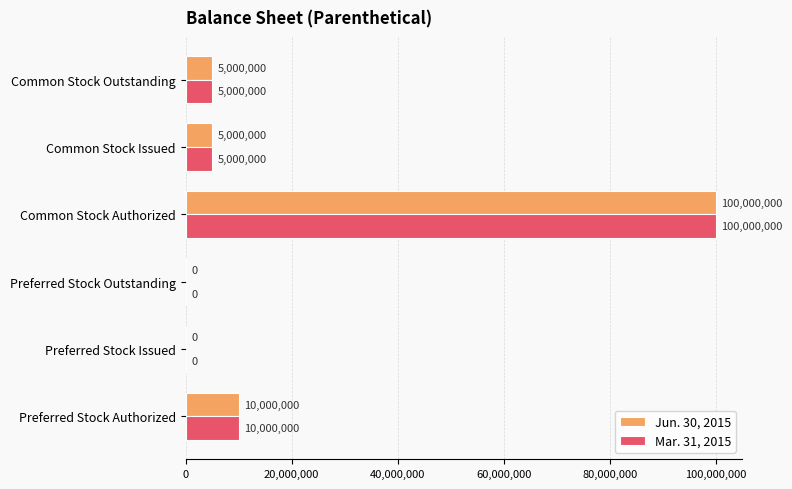

Which label corresponds to the largest value in the chart?

Common Stock Authorized